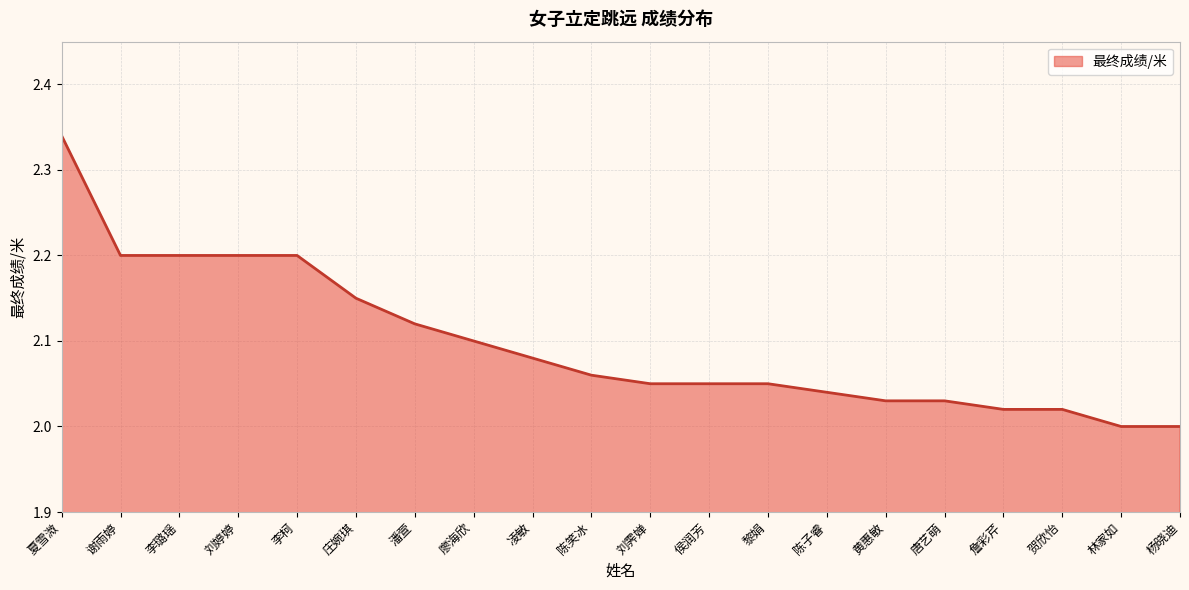

Between 黄惠敏 and 潘萱, which is larger?

潘萱